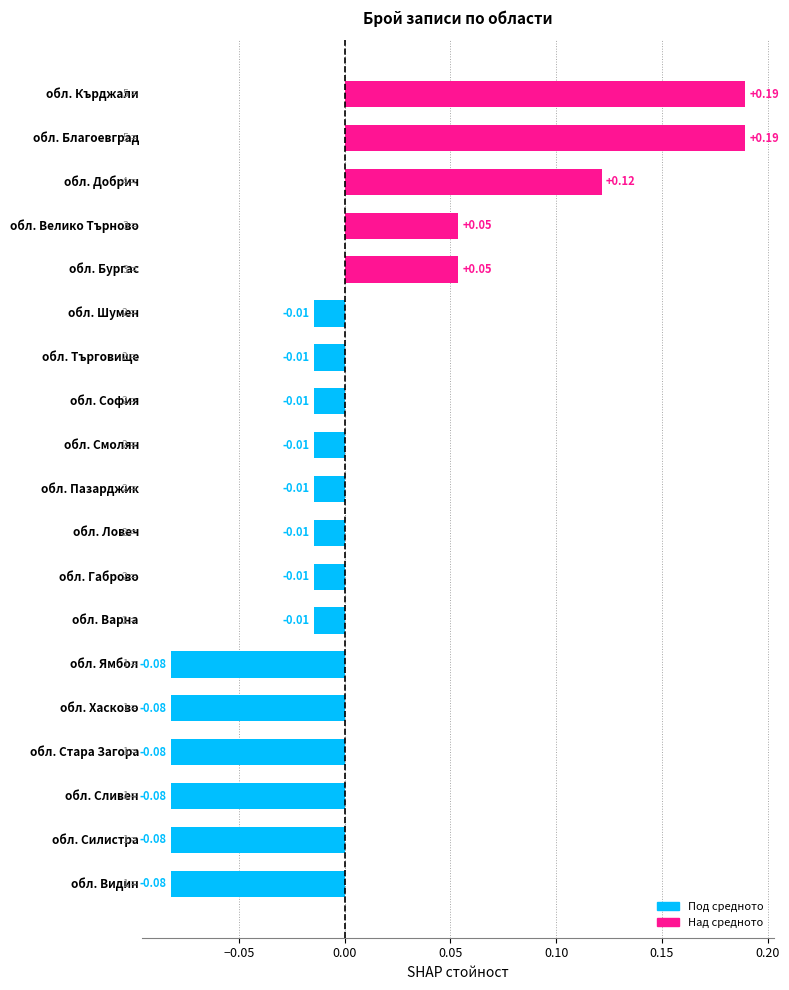

What is the difference between the maximum and second lowest values?

0.3